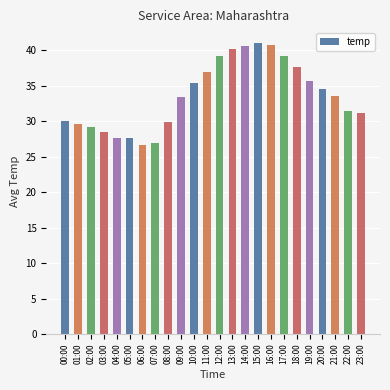

Between 06:00 and 10:00, which is larger?

10:00